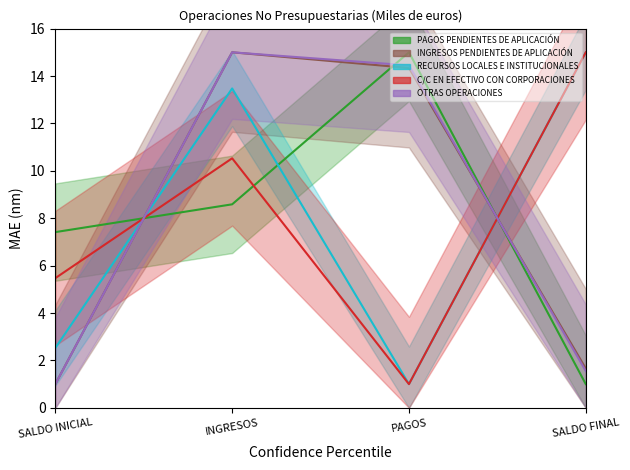

True or false: RECURSOS LOCALES E INSTITUCIONALES and OTRAS OPERACIONES cross at least once.

True